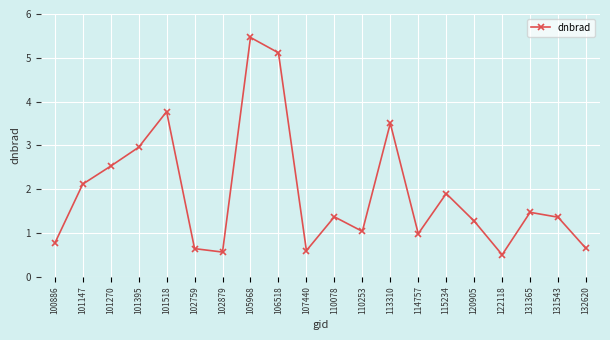

What is the difference between the second highest and minimum values?

4.6